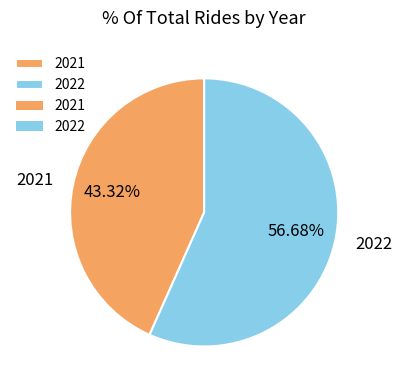

To the nearest percent, what portion does 2022 represent?

57%